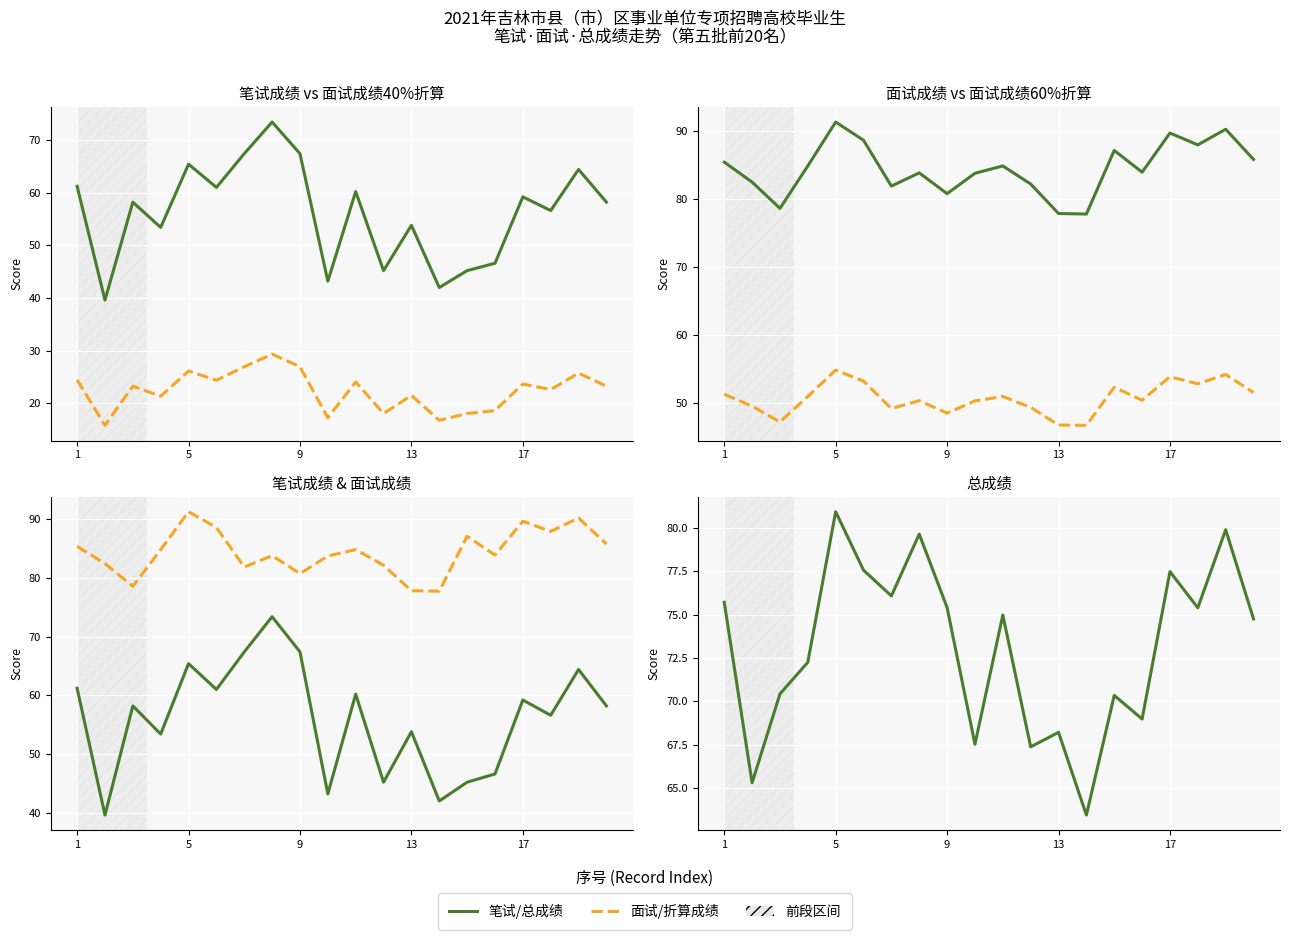

The value of 面试成绩60%折算 at 13 is 46.6. True or false?

True